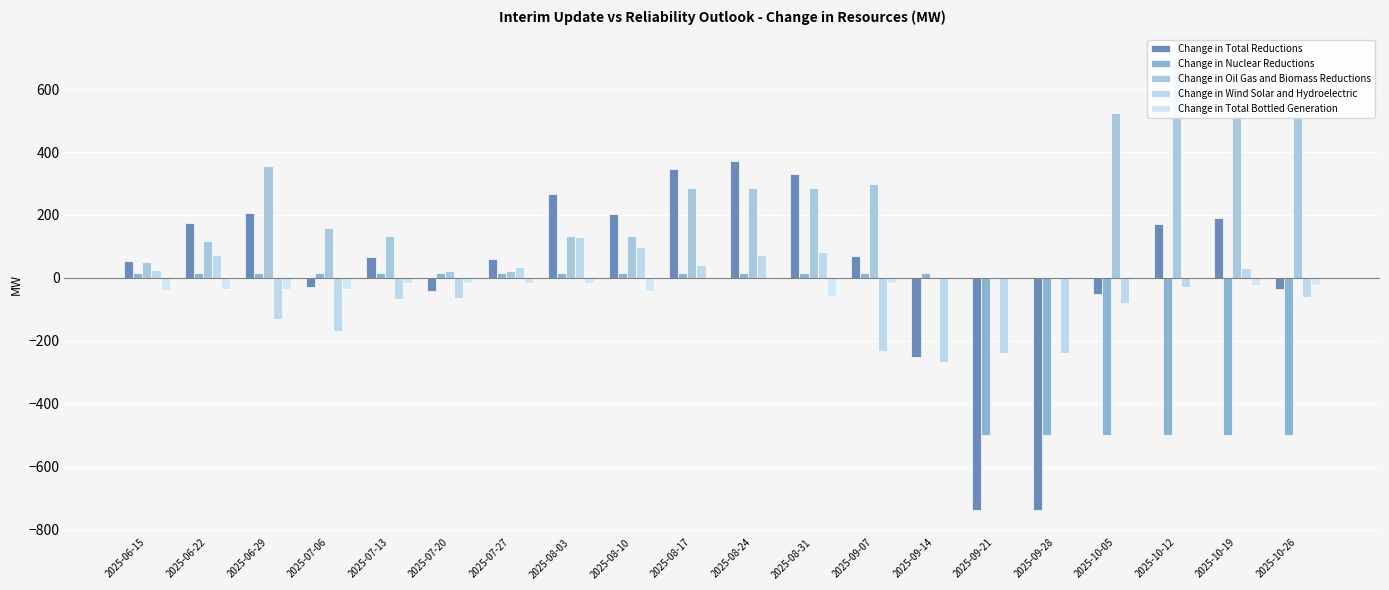

Are the bars grouped side by side (vs. stacked)?

Yes